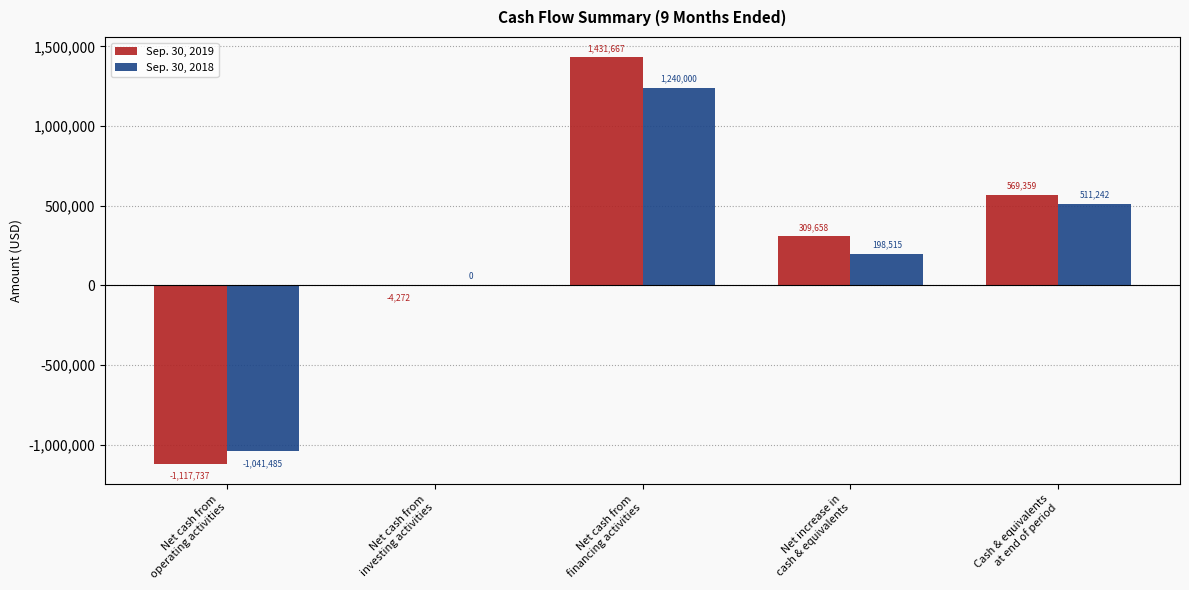

Count the number of data series in this chart.

2